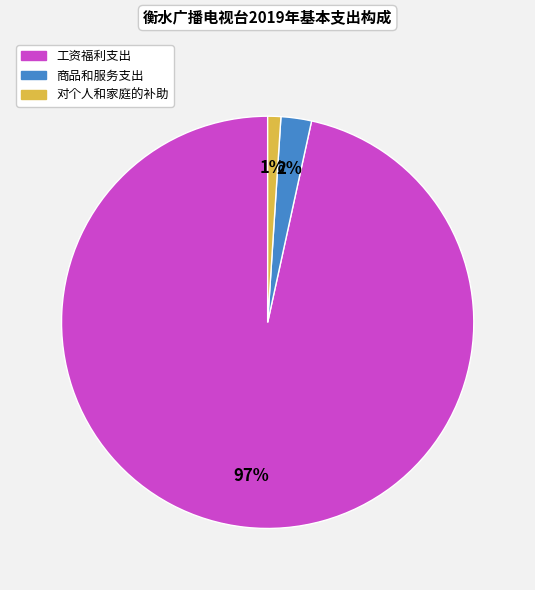

Is there a majority slice in this chart?

Yes